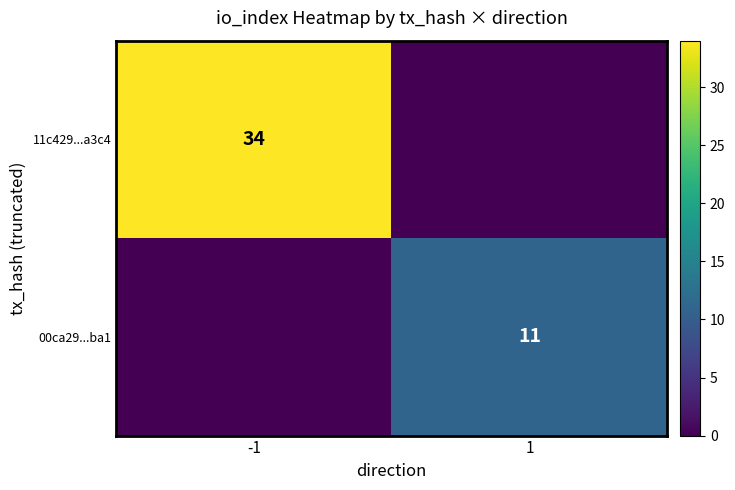

The value of 11c429...a3c4 at -1 is 22. True or false?

False